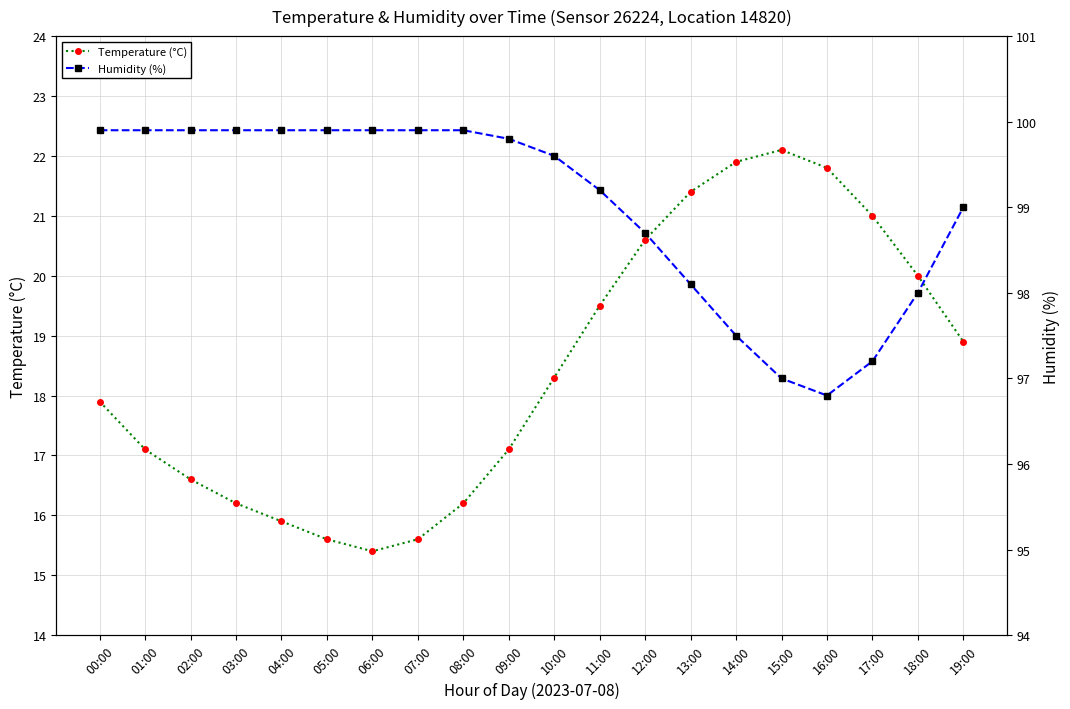

At which label does Temperature (°C) reach its minimum?

06:00